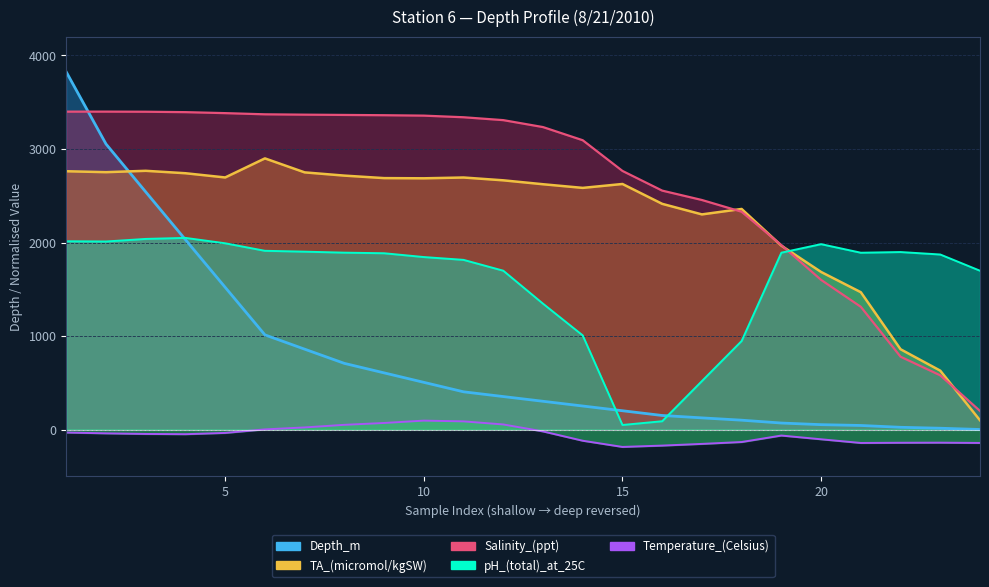

How many data points does each series have?

24